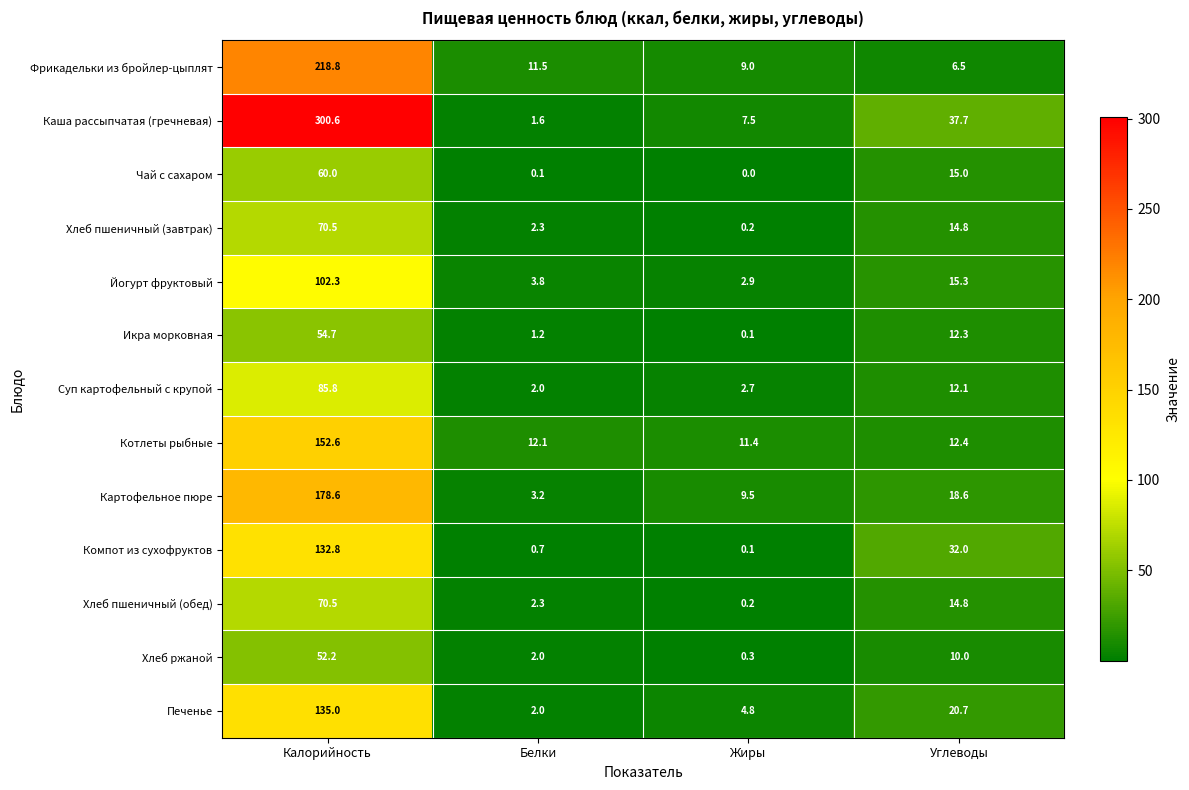

At which label does Икра морковная first exceed 12?

Калорийность